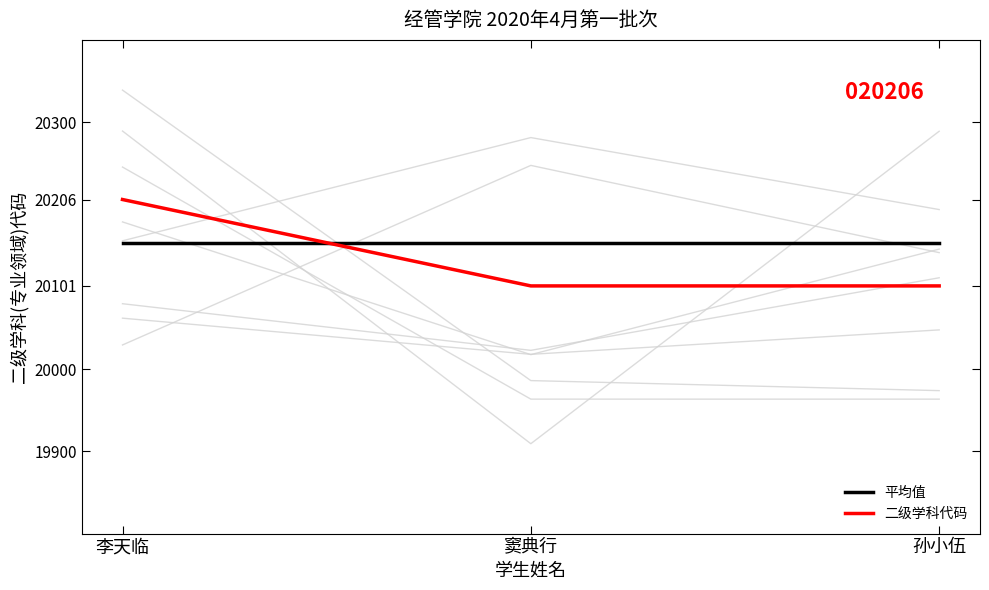

Is it true that 平均值 equals 20153.5 at 孙小伍?

True